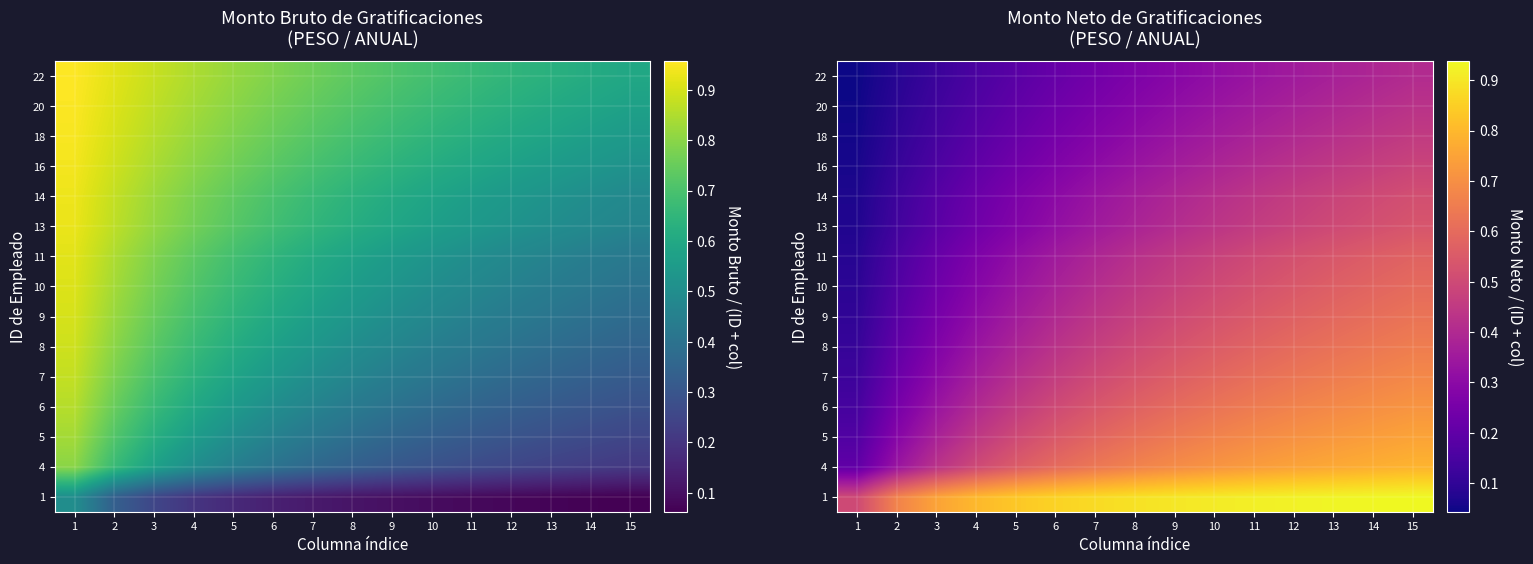

True or false: 16 has a value of 0.3 at 7.

True